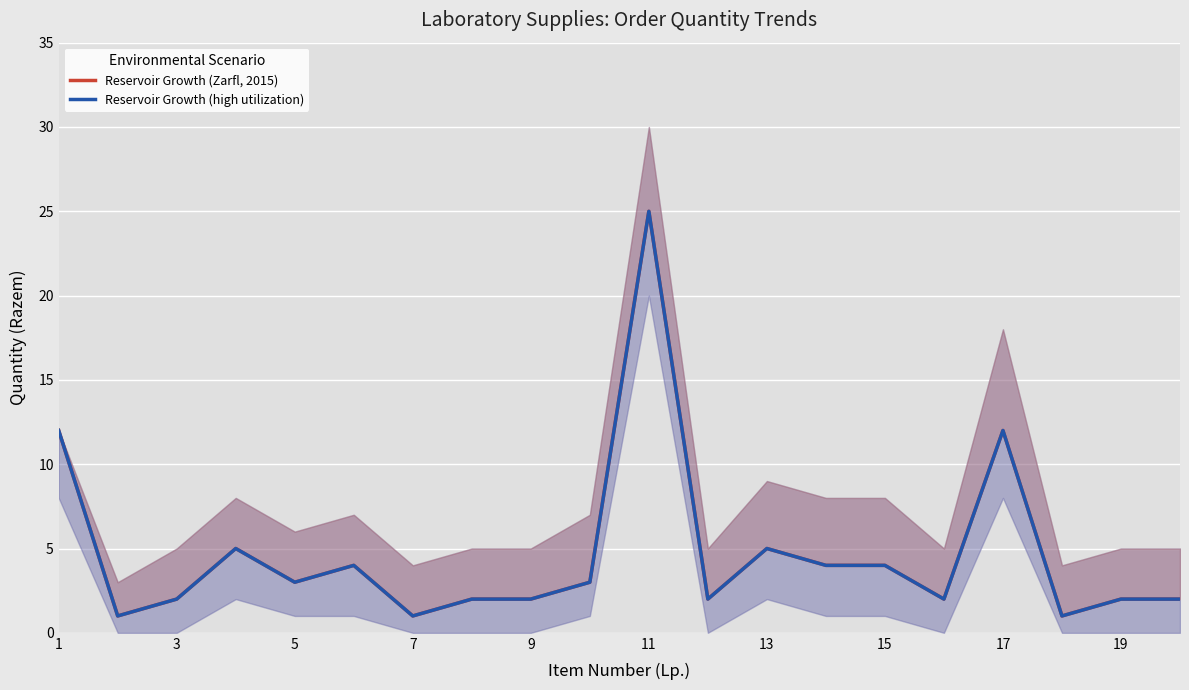

In Reservoir Growth (Zarfl, 2015), how many points are lower than both neighbors (excluding endpoints)?

6